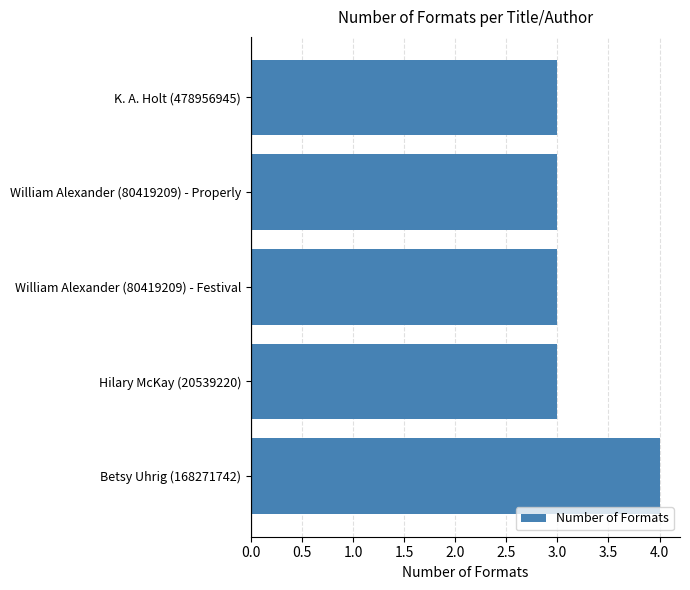

What is the approximate value at K. A. Holt (478956945)?

3